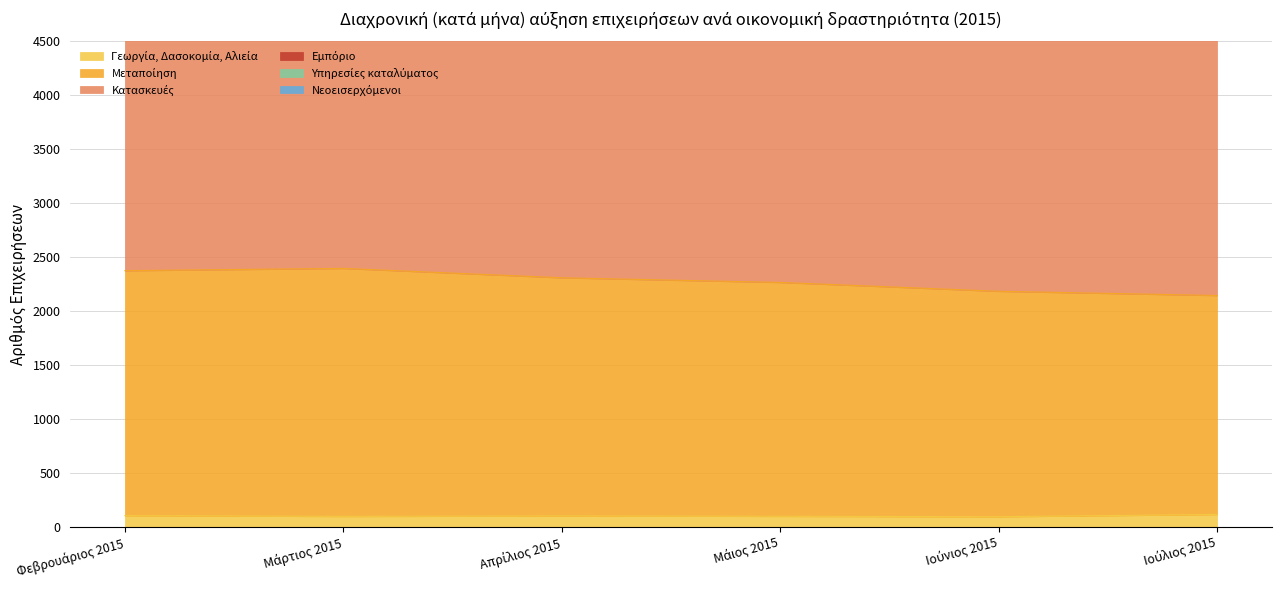

True or false: Μεταποίηση and Κατασκευές cross at least once.

False